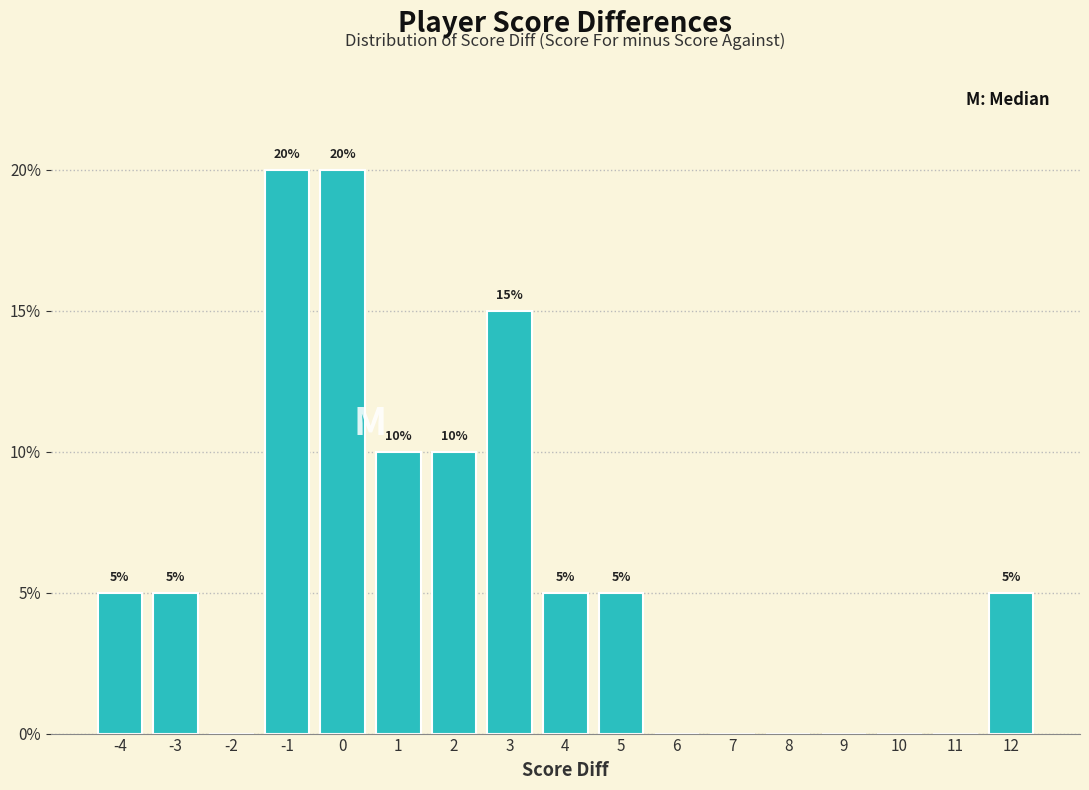

Reading left to right, extract all data points from this chart.

-4=5	-3=5	-2=0	-1=20	0=20	1=10	2=10	3=15	4=5	5=5	6=0	7=0	8=0	9=0	10=0	11=0	12=5